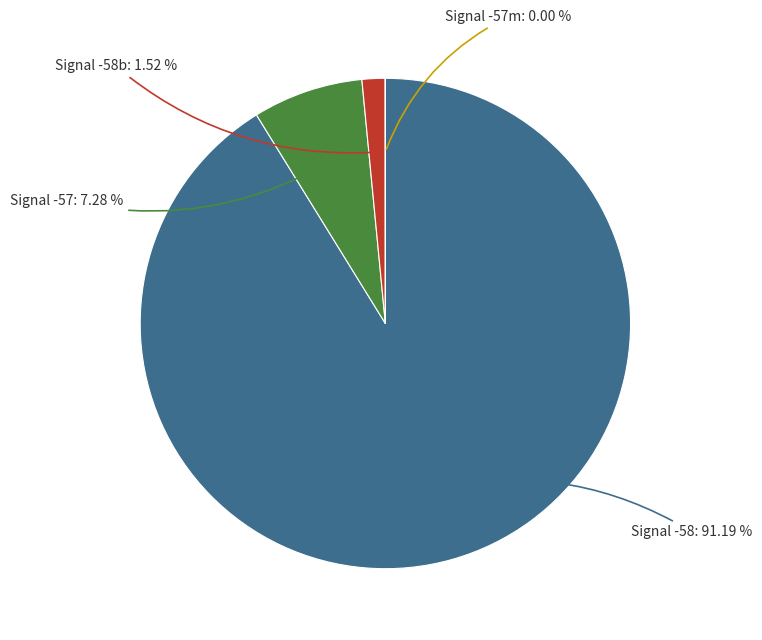

Which category accounts for the majority?

Signal -58